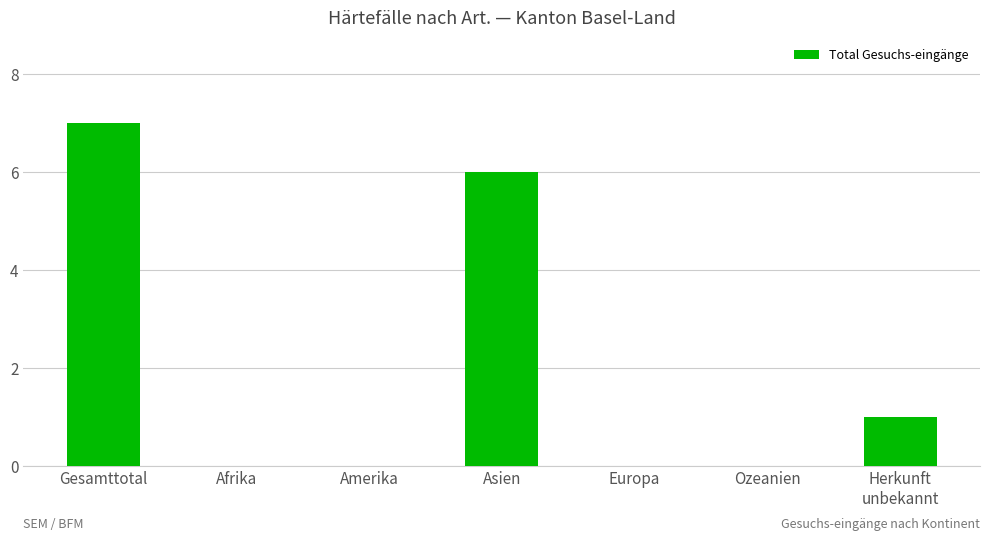

Which label corresponds to the largest value in the chart?

Gesamttotal